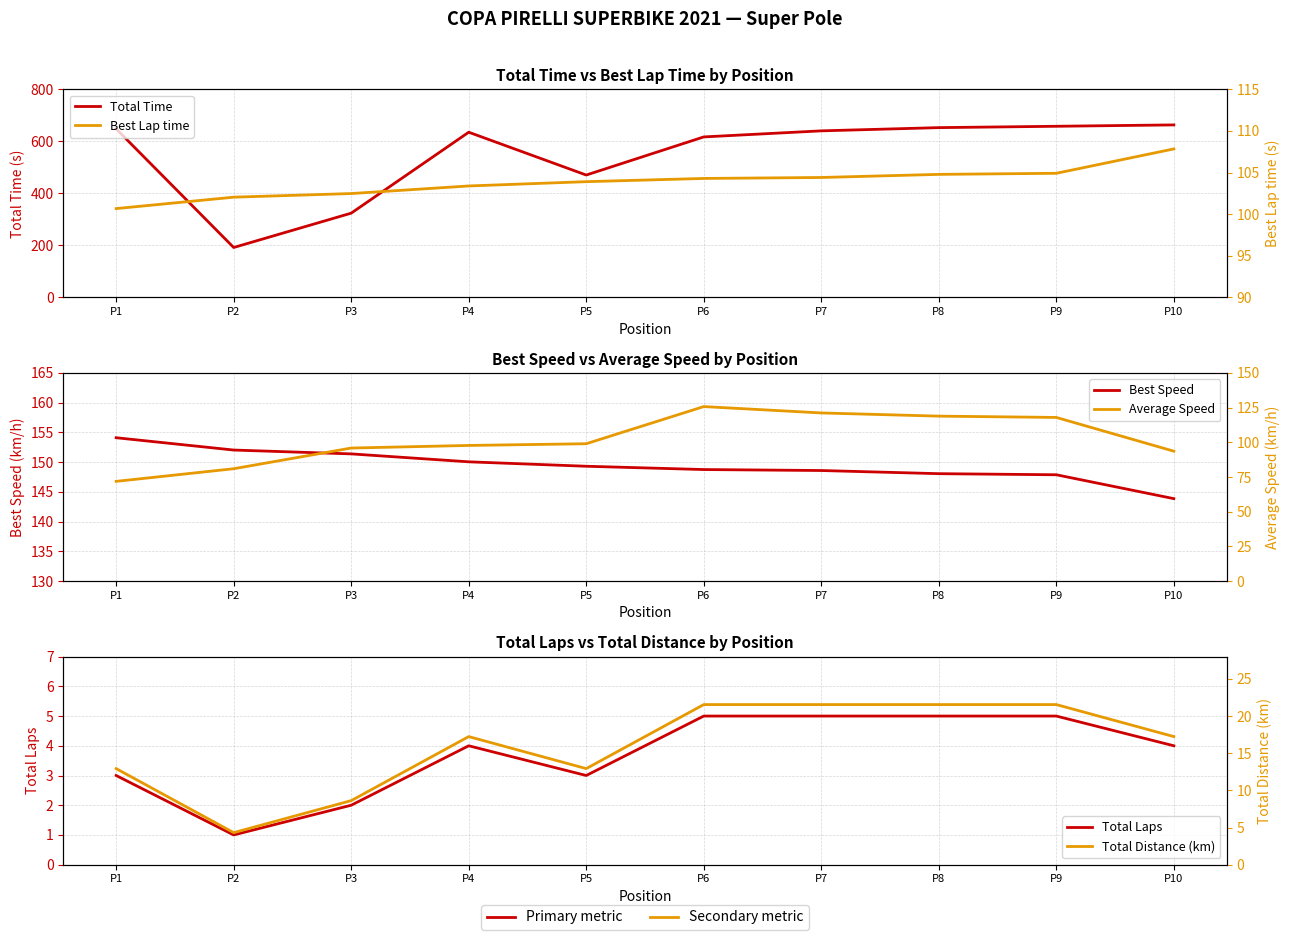

The Best Speed series shows 143.9 at P10. True or false?

True